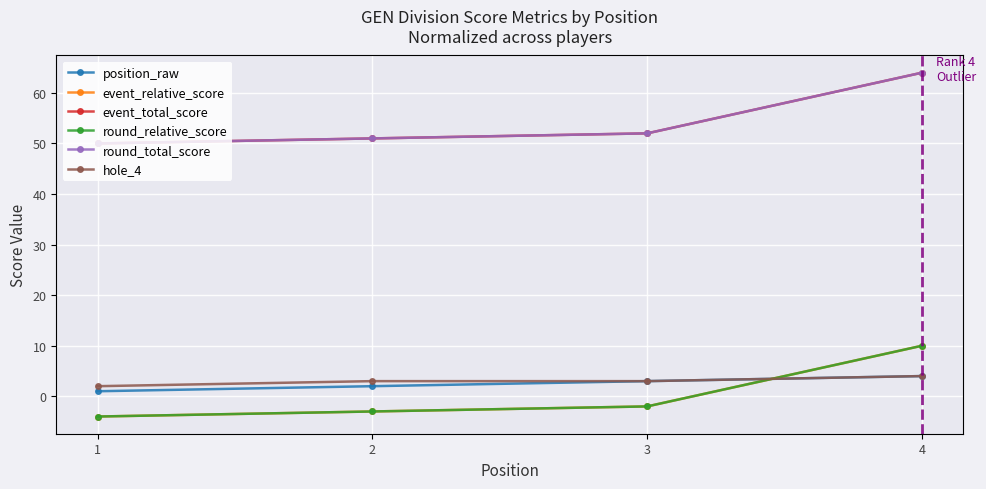

True or false: round_relative_score has a value of 10 at 4.

True